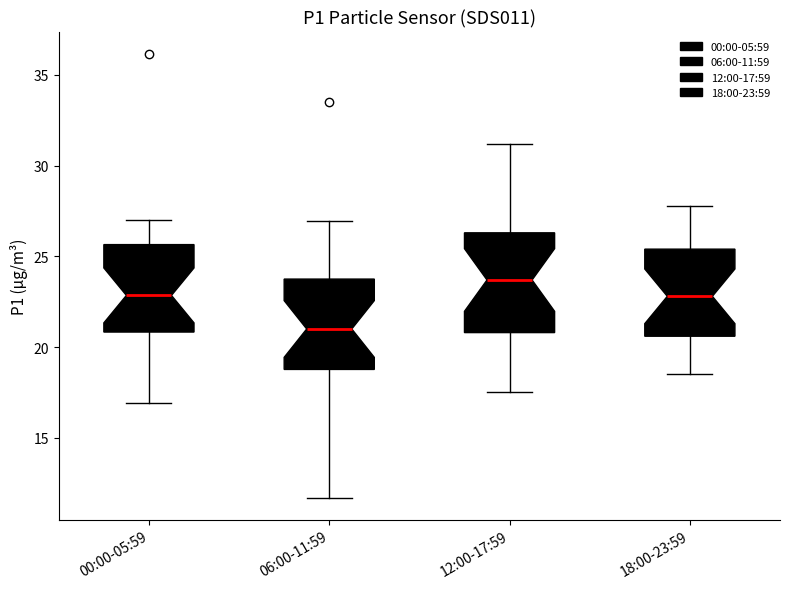

Reading left to right, read every box against the y-axis: the position of its median line, the range the box covers, and the ends of its whiskers. The values are not printed on the chart, so give them approximately, as read against the axis.

00:00-05:59: median 23.0, box 21.0 to 25.5, whiskers 17.0 to 27.0
06:00-11:59: median 21.0, box 19.0 to 24.0, whiskers 11.5 to 27.0
12:00-17:59: median 23.5, box 21.0 to 26.5, whiskers 17.5 to 31.0
18:00-23:59: median 23.0, box 20.5 to 25.5, whiskers 18.5 to 28.0